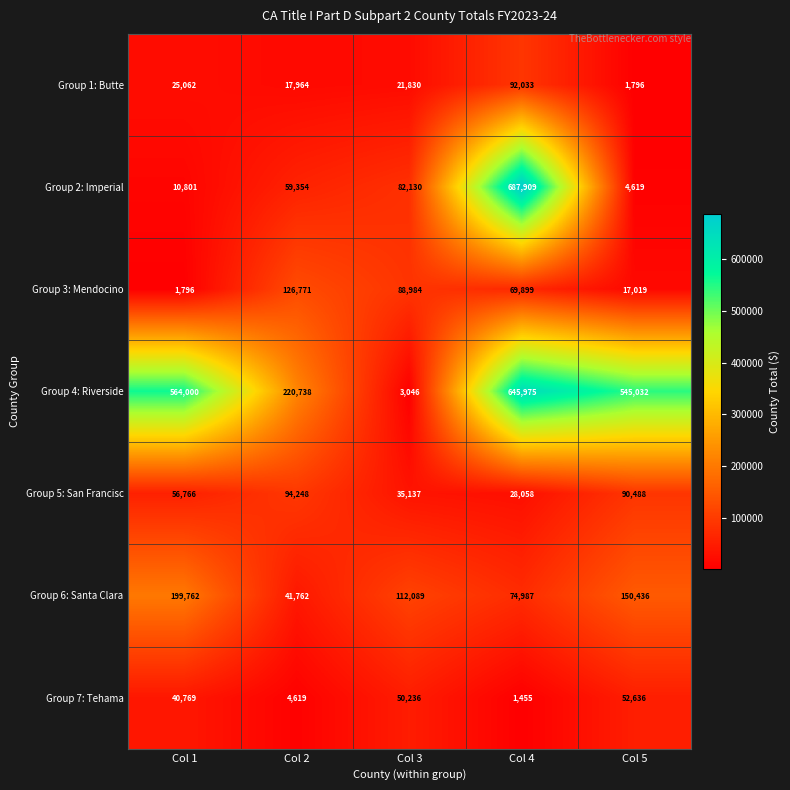

List the series in order of their peak value, highest first.

Group 2: Imperial, Group 4: Riverside, Group 6: Santa Clara, Group 3: Mendocino, Group 5: San Francisc, Group 1: Butte, Group 7: Tehama